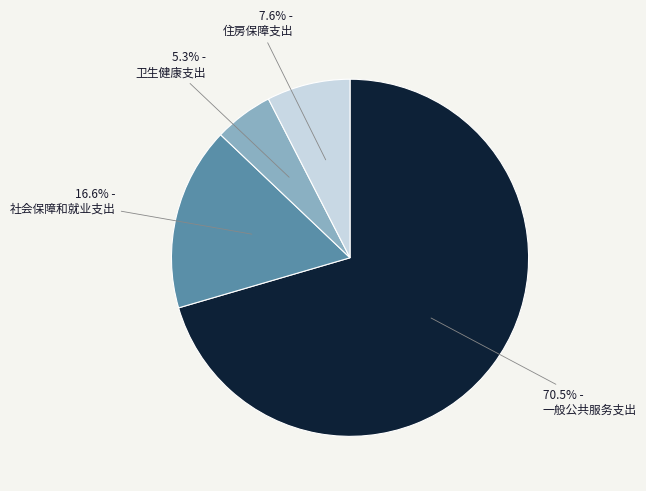

What is the ratio of the value at 70.5% - 一般公共服务支出 to the value at 16.6% - 社会保障和就业支出?

4.2